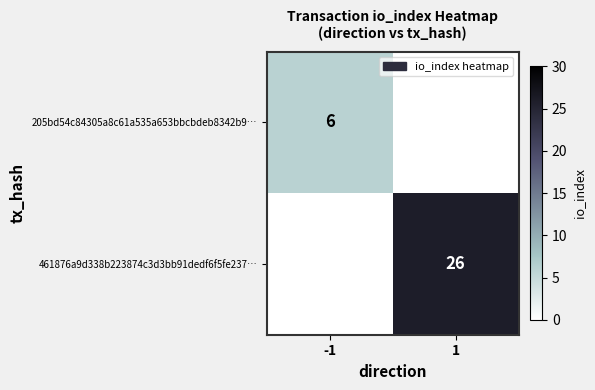

Count the number of data series in this chart.

2